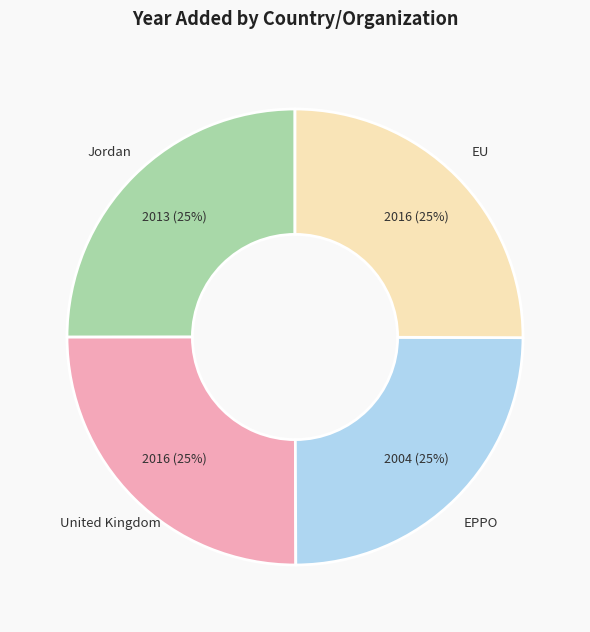

To the nearest percent, what portion does Jordan represent?

25%